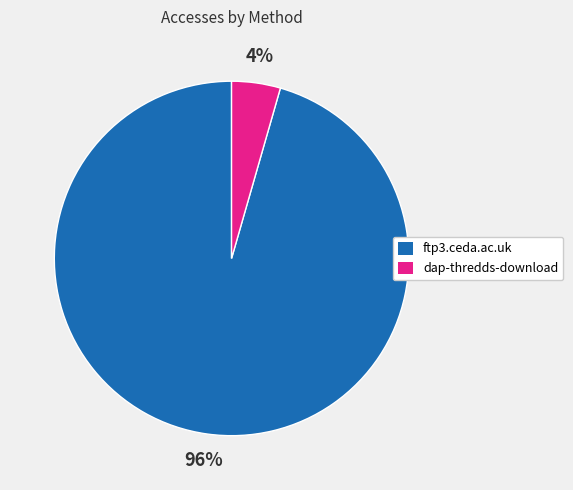

To the nearest percent, what is the average slice percentage?

50%